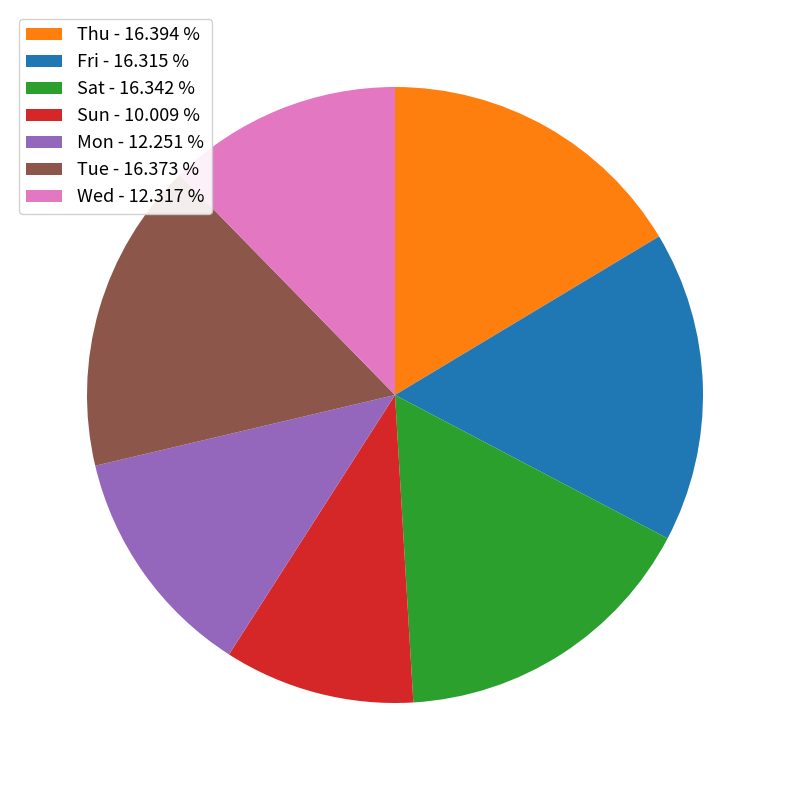

Combined, do Sat - 16.342 % and Mon - 12.251 % account for over 50%?

No